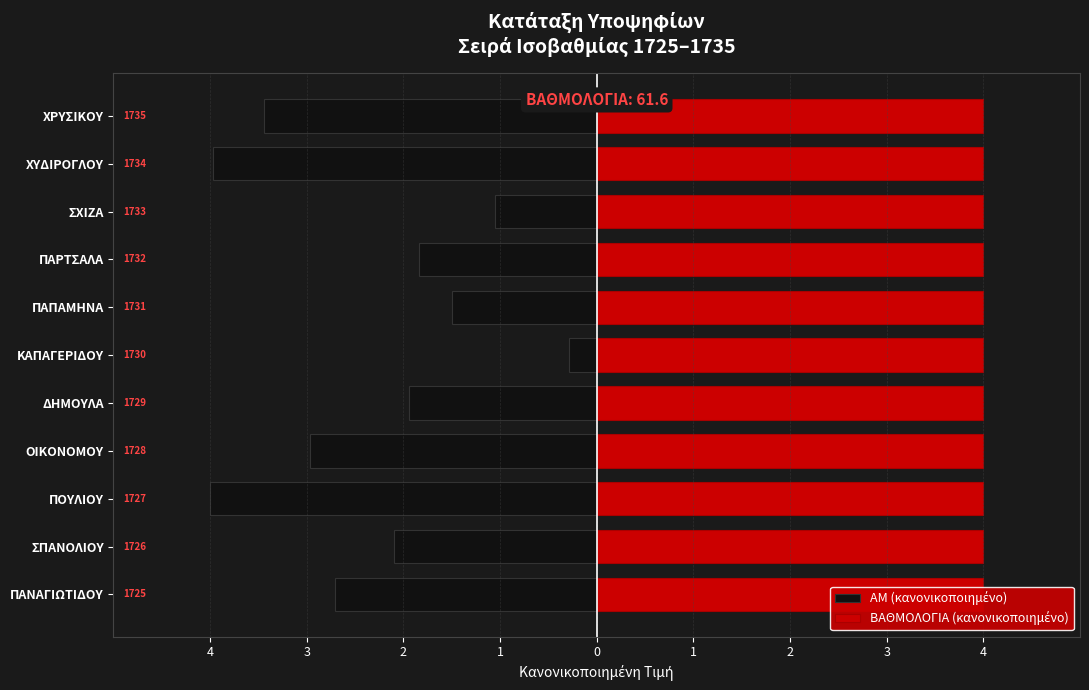

The ΑΜ (κανονικοποιημένο) series shows -0.8 at ΧΡΥΣΙΚΟΥ. True or false?

False